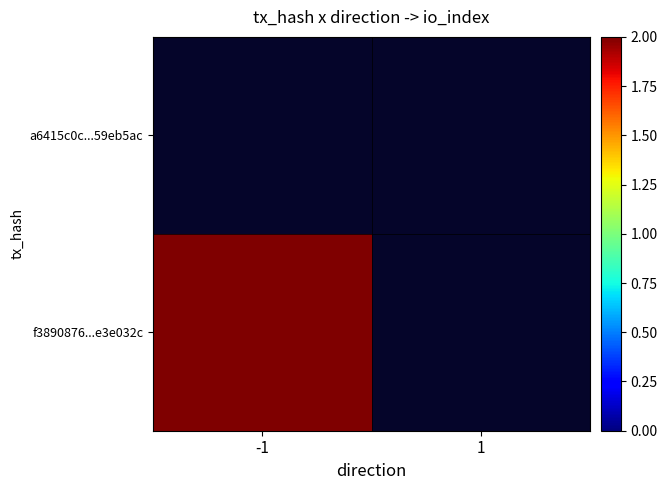

How many positive values does the f3890876...e3e032c series have?

1